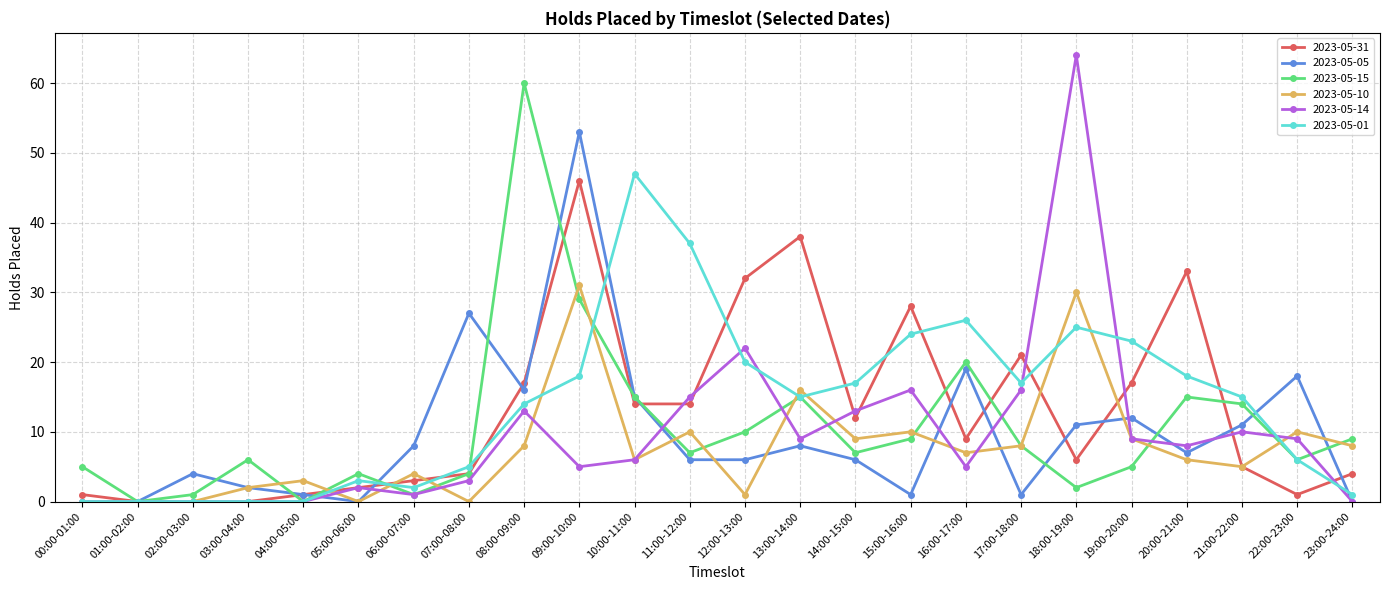

True or false: 2023-05-15 has more than 0 interior local peaks.

True